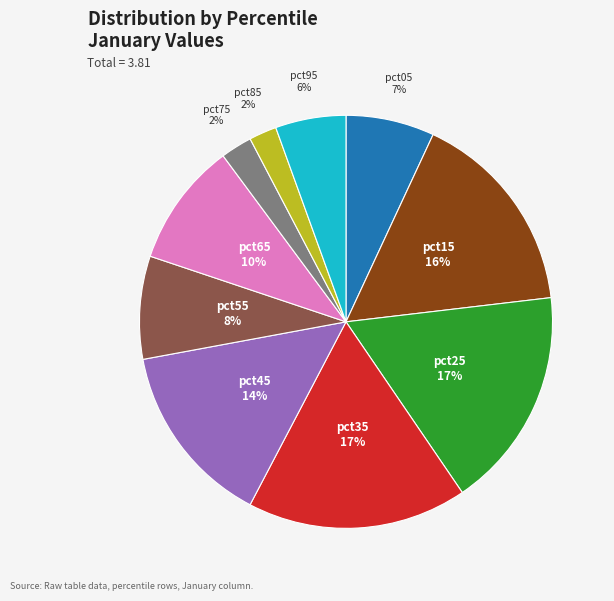

Count the number of slices in the pie.

10